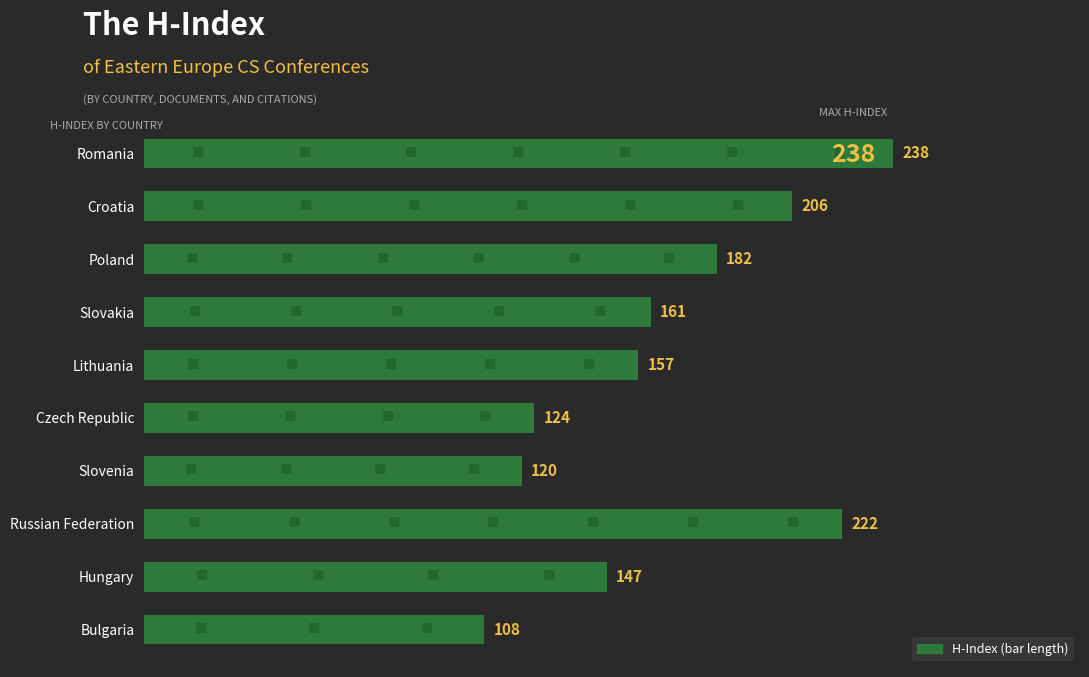

Reading top to bottom, transcribe all the data shown in this chart.

238	206	182	161	157	124	120	222	147	108